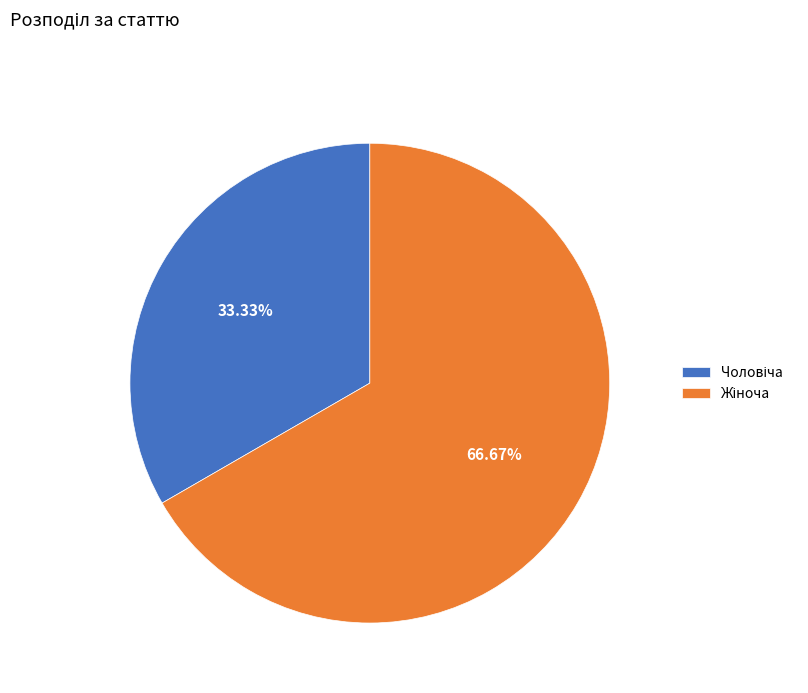

To the nearest percent, what is the difference between the Жіноча and Чоловіча slice percentages?

33%